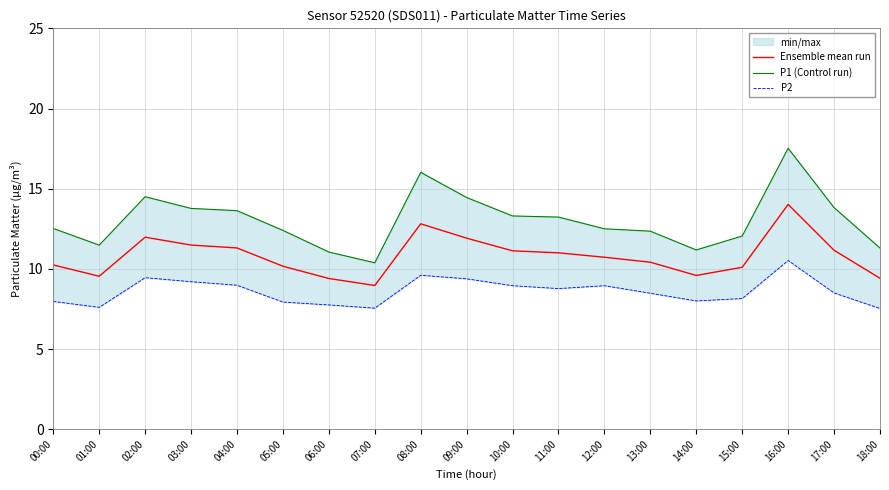

Reading left to right, what are all the values shown in this chart?

Ensemble mean run: 10.2	9.5	12.0	11.5	11.3	10.2	9.4	9.0	12.8	11.9	11.1	11.0	10.7	10.4	9.6	10.1	14.0	11.2	9.4
P1 (Control run): 12.5	11.5	14.5	13.8	13.6	12.4	11.1	10.4	16.0	14.4	13.3	13.2	12.5	12.3	11.2	12.1	17.5	13.8	11.3
P2: 8.0	7.6	9.4	9.2	9.0	7.9	7.8	7.5	9.6	9.4	8.9	8.8	8.9	8.5	8.0	8.2	10.5	8.5	7.5